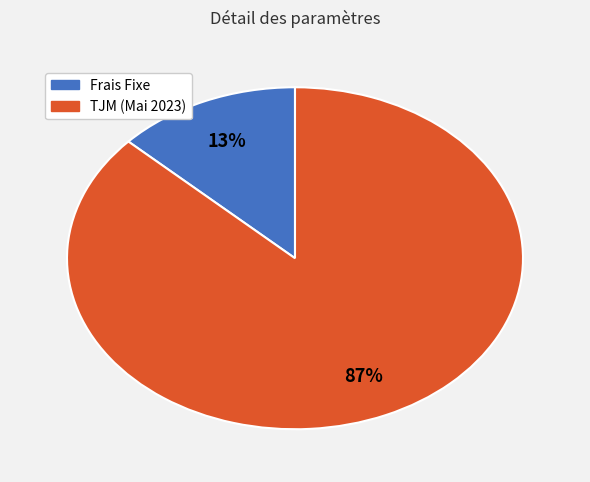

Approximately how many times larger is the value at TJM (Mai 2023) compared to Frais Fixe?

6.7